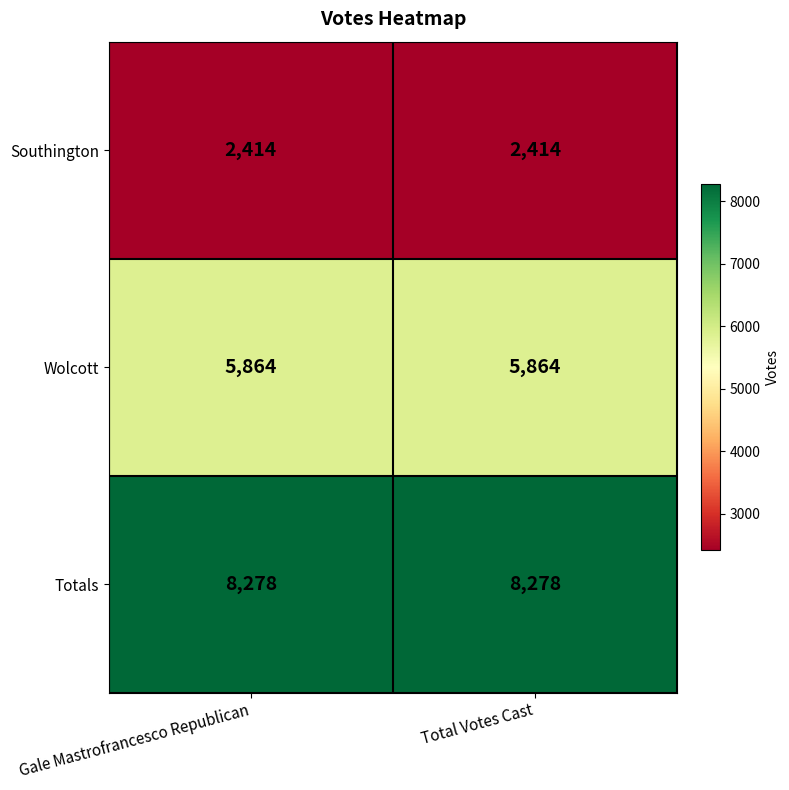

What is the highest value of the Totals series?

8278